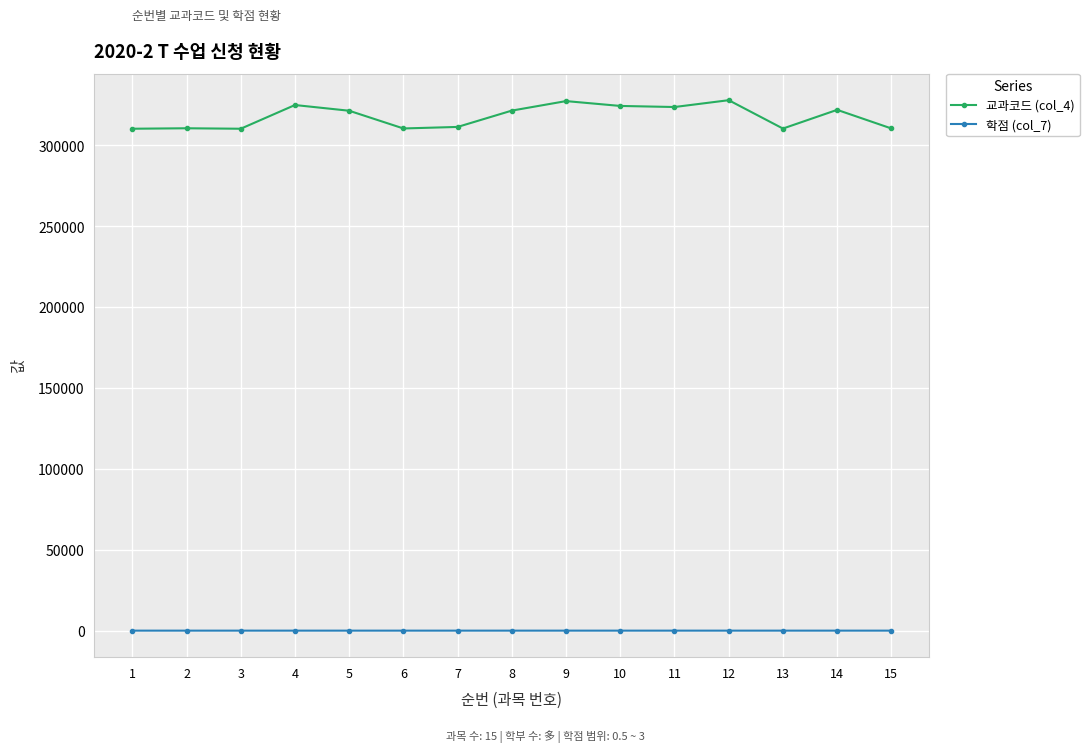

How many values in the 교과코드 (col_4) series are below 321275?

7